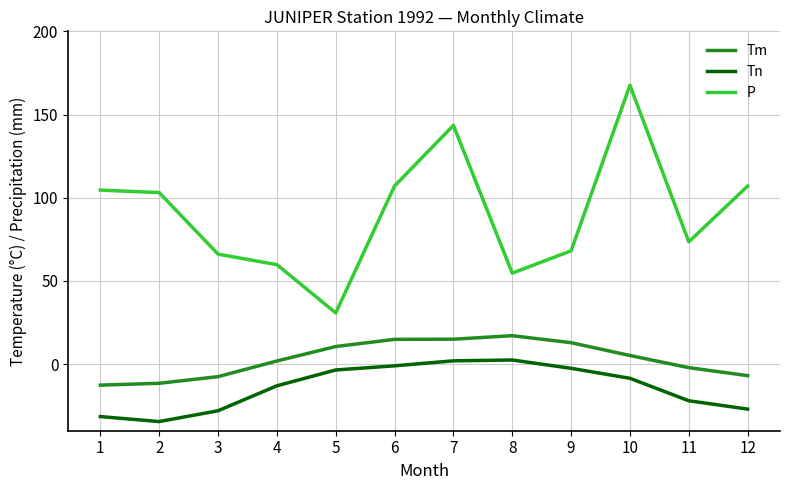

How many values in the Tm series exceed 5?

6